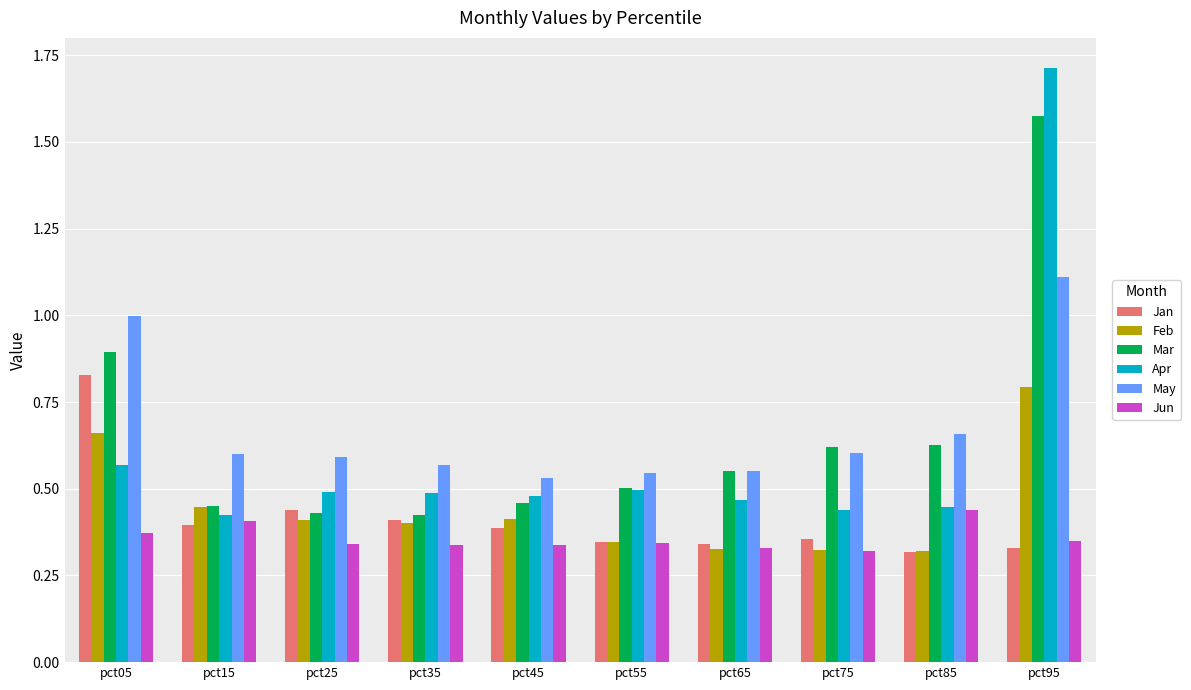

At which category is the sum across all series the highest?

pct95